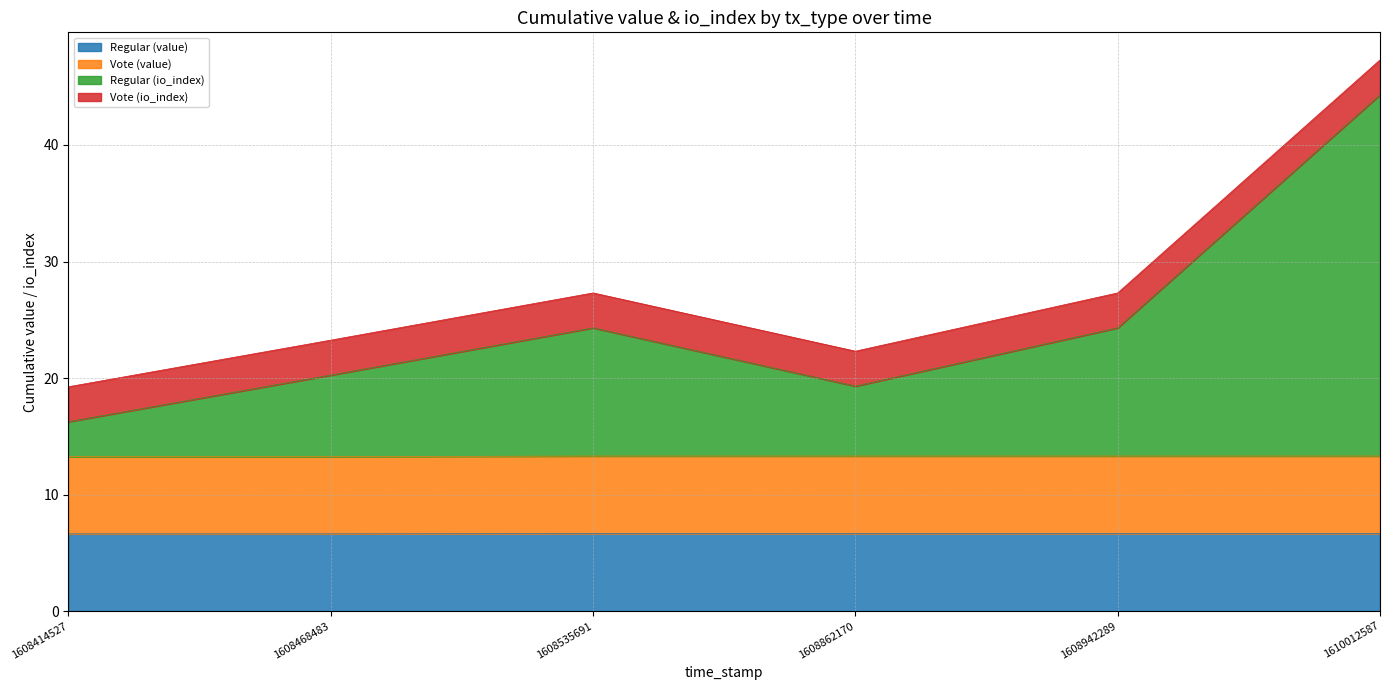

At which category does Regular (io_index) reach its first local peak?

1608535691